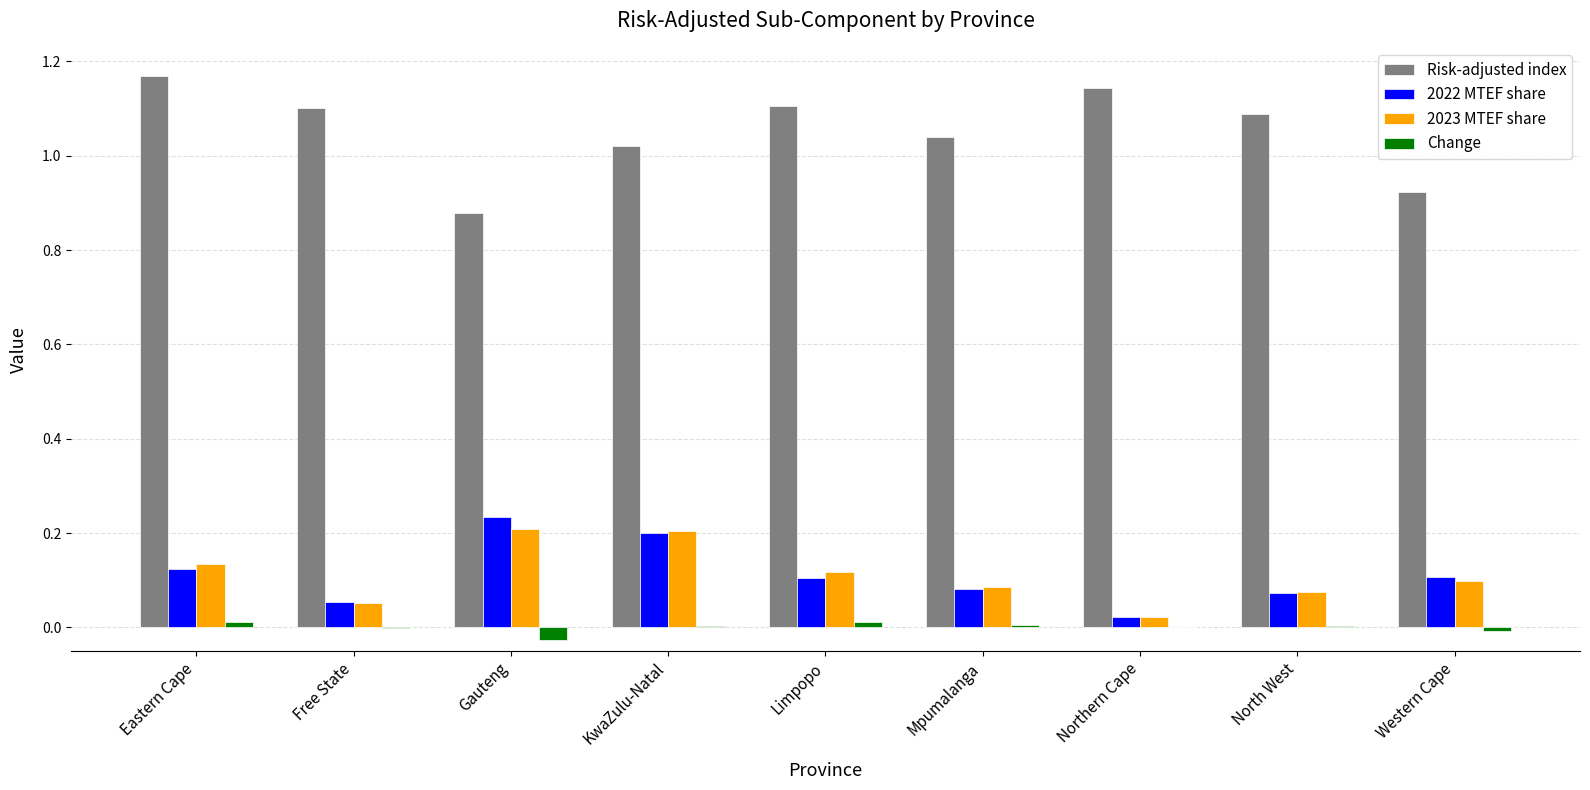

What is the sum of all Risk-adjusted index values?

9.5